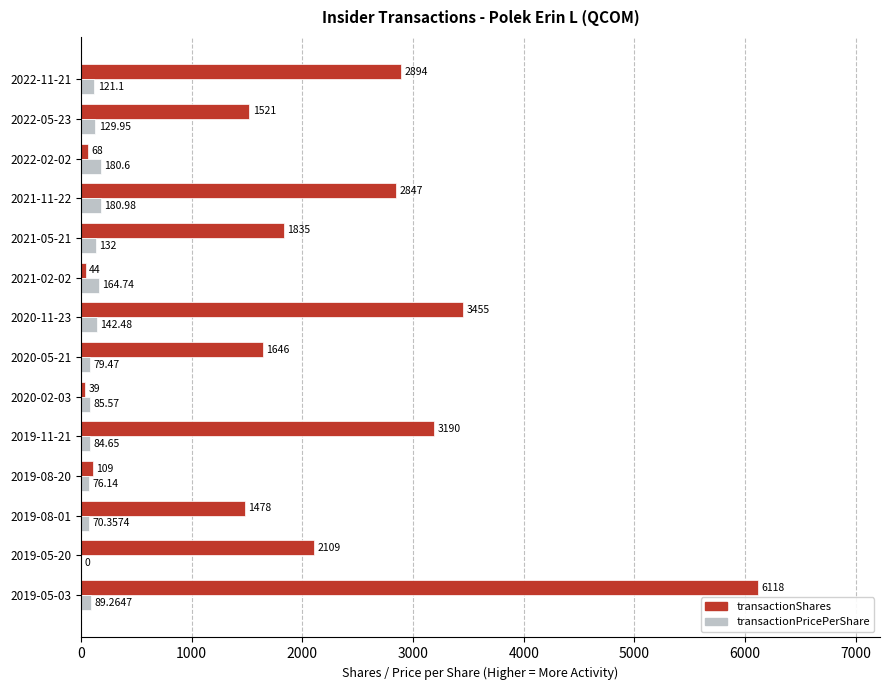

Count the number of data series in this chart.

2